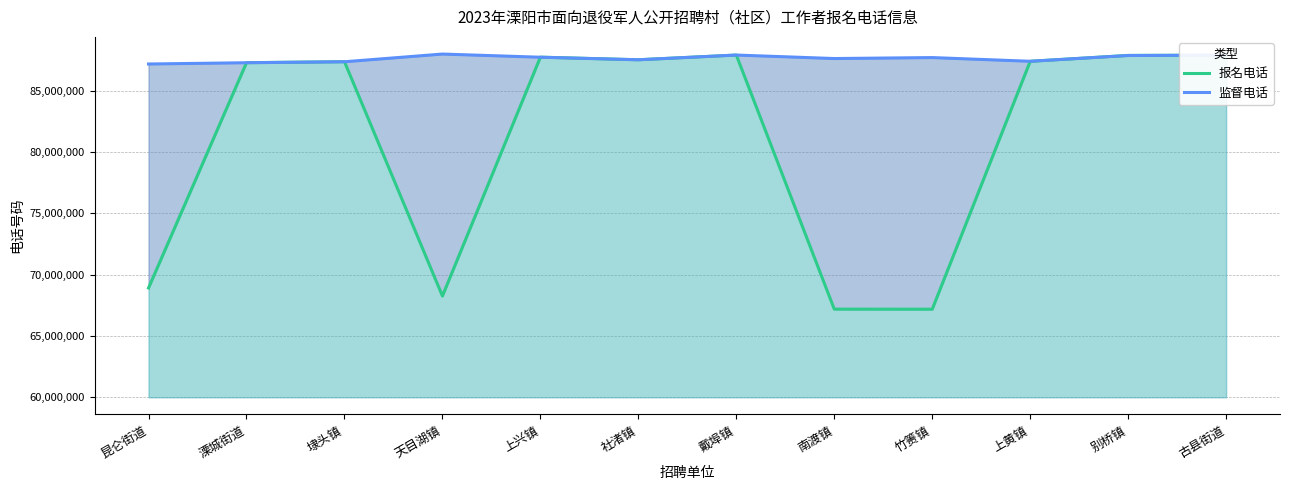

What is the lowest value of the 报名电话 series?

7183626